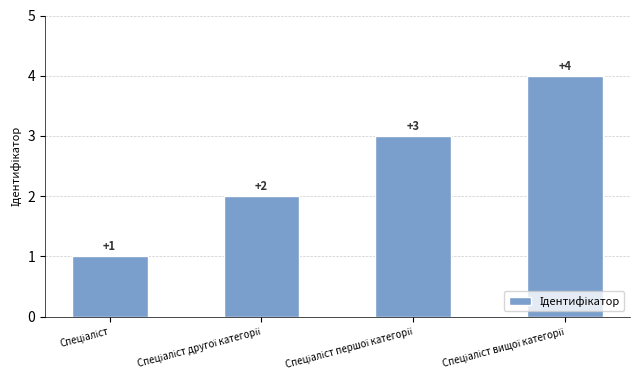

What is the value of the 1st bar from the left?

1